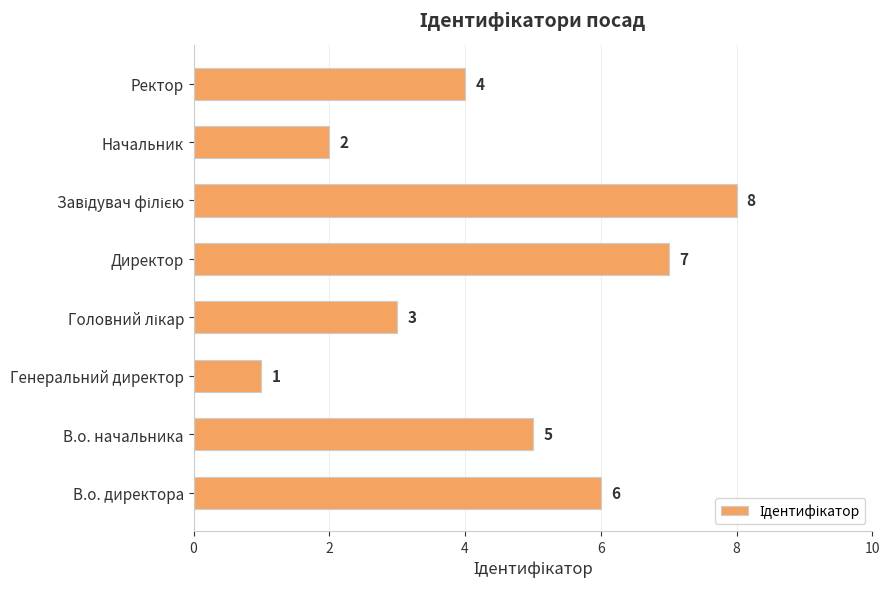

What is the sum of all values?

36